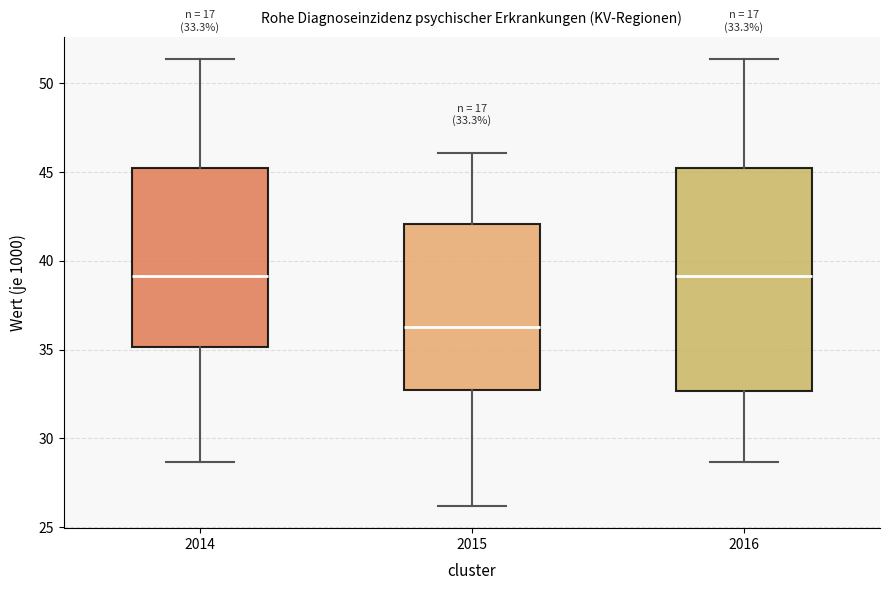

Which box has the lowest median line?

2015